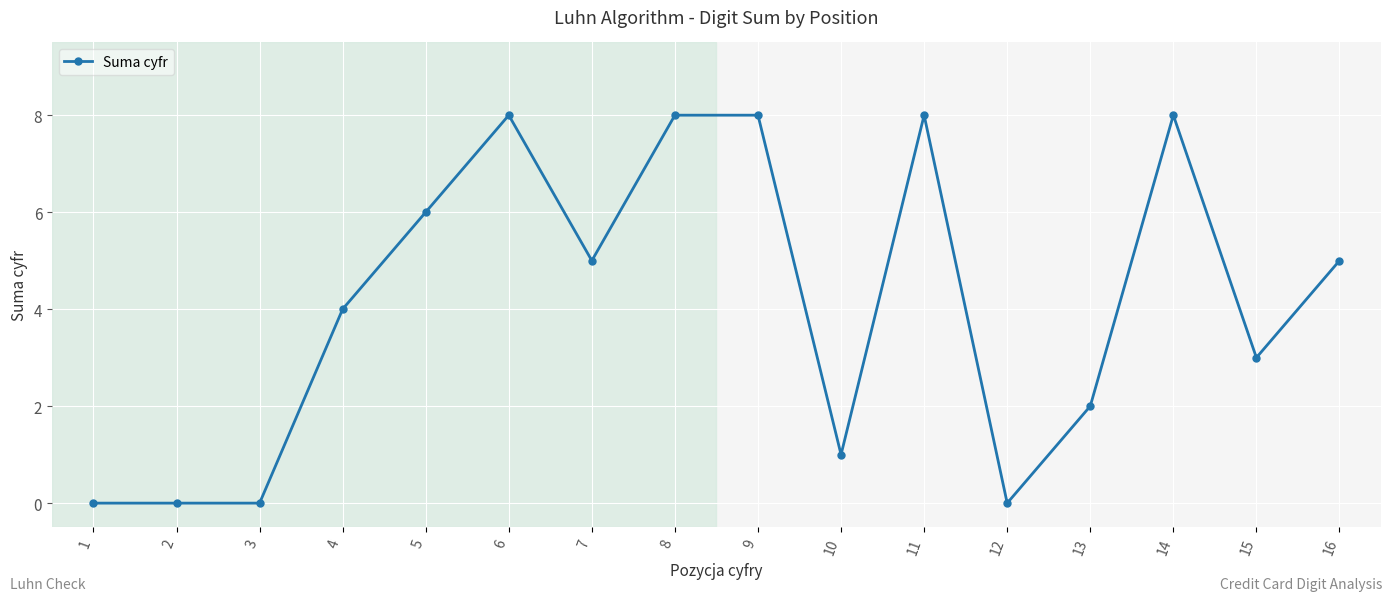

How many series are shown in this chart?

1